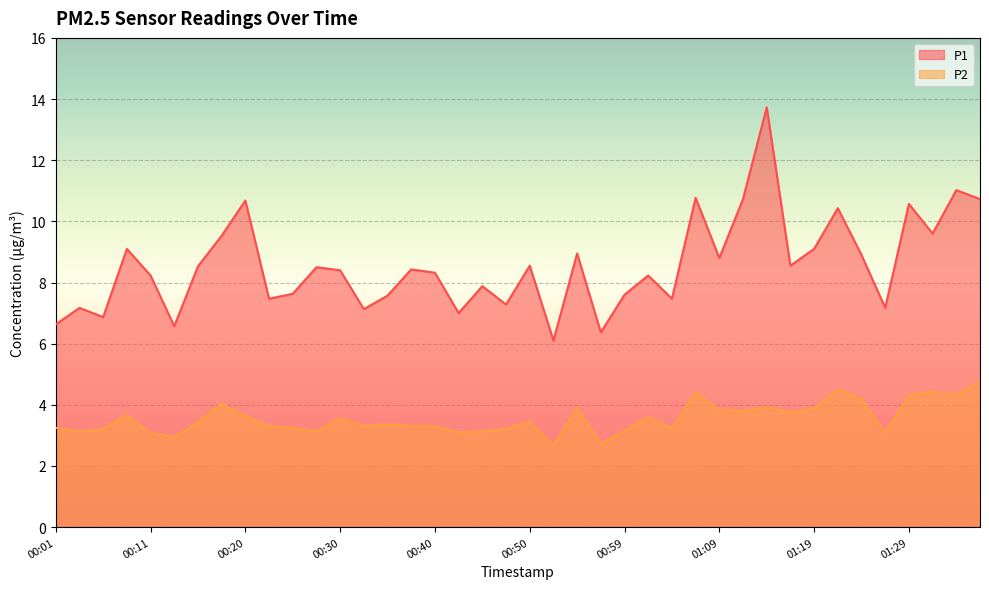

How many lines are shown in the chart?

2